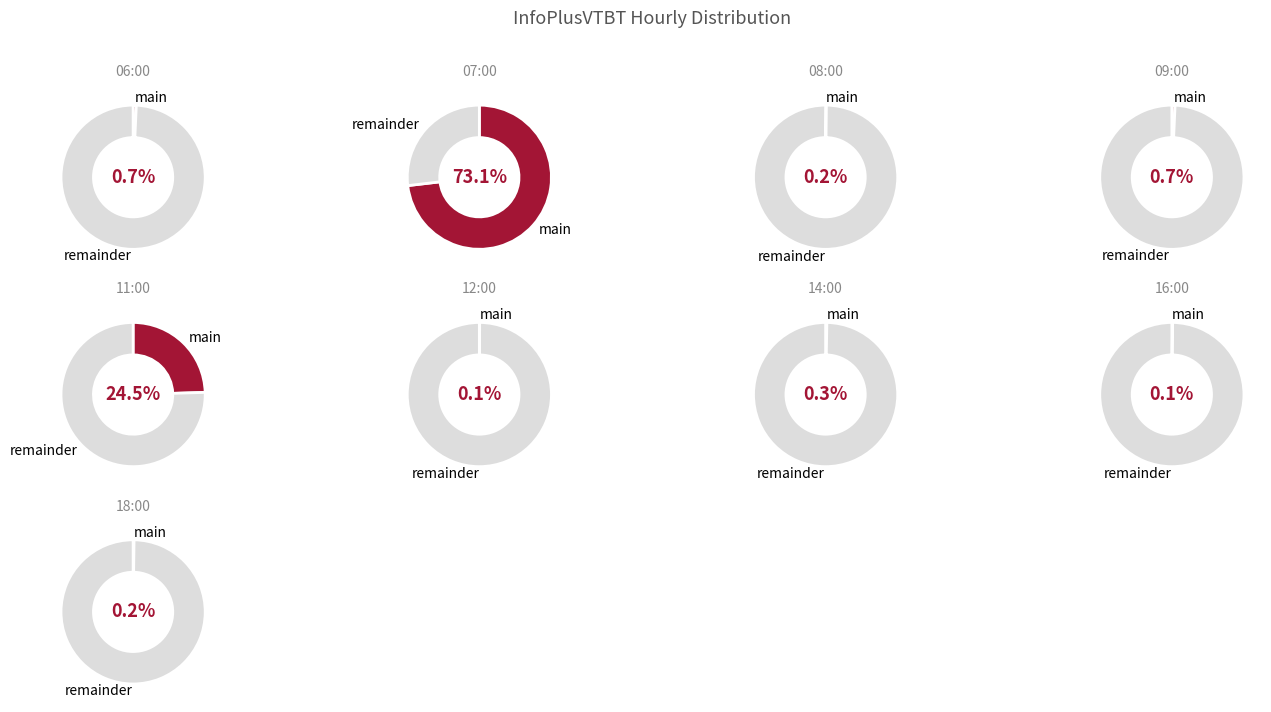

Is it true that 18:00 is 0% of the pie?

True